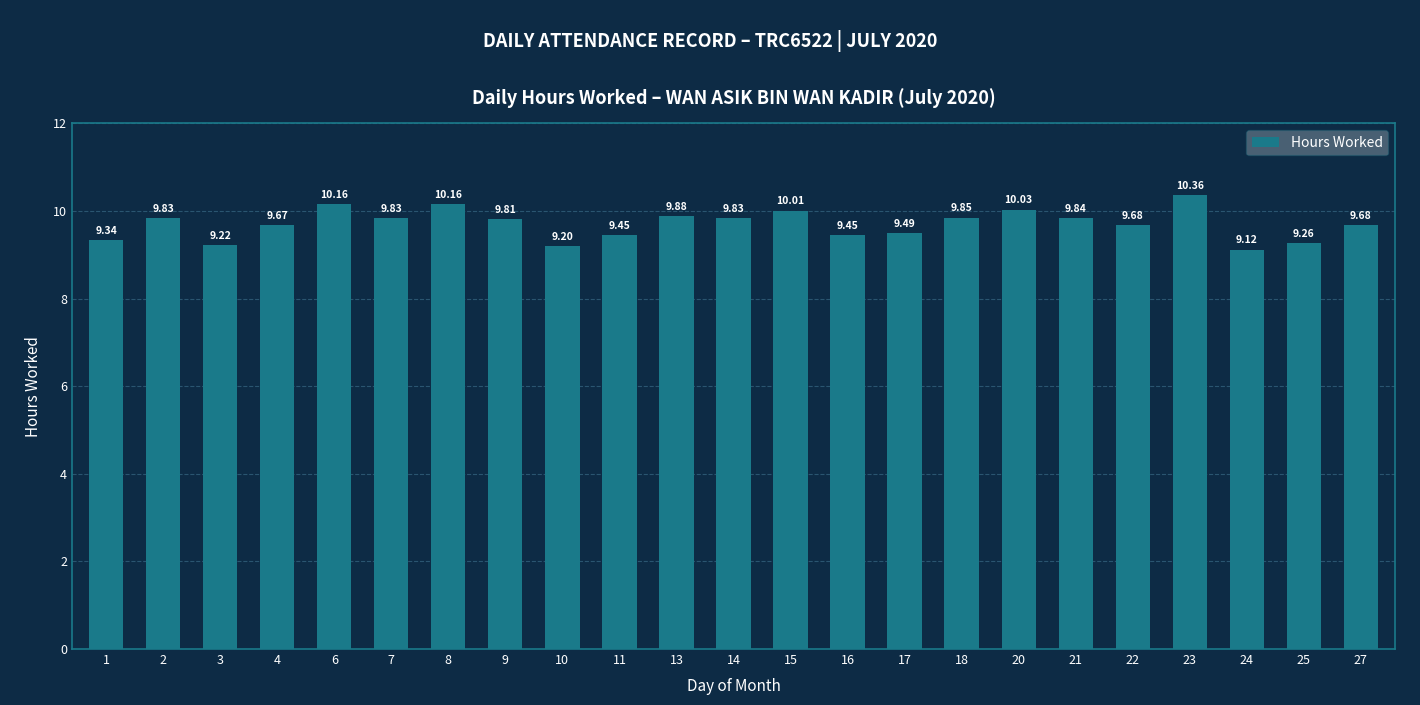

What is the approximate value at 20?

10.0